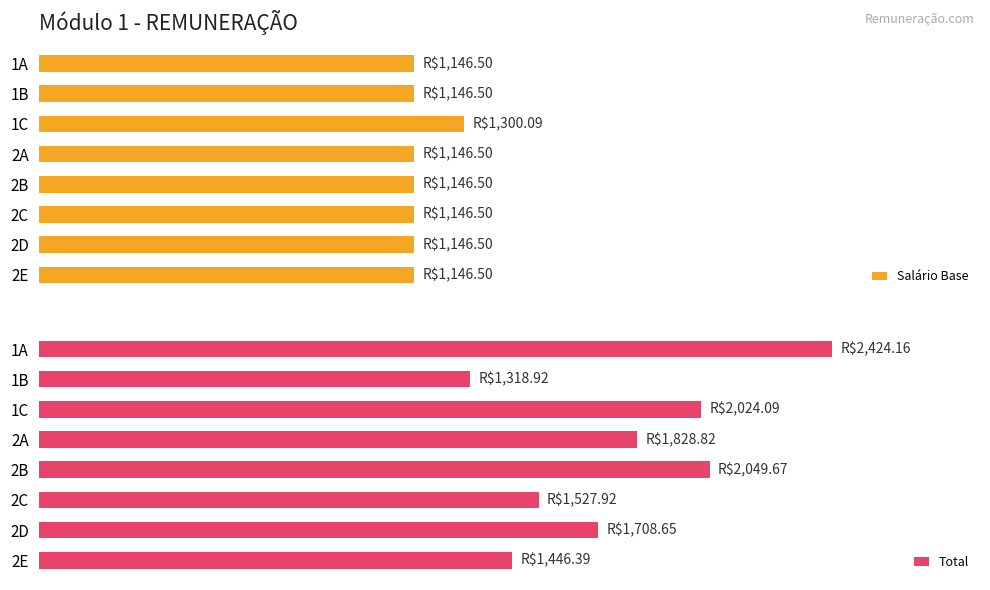

At how many categories does at least one series exceed 2085?

1